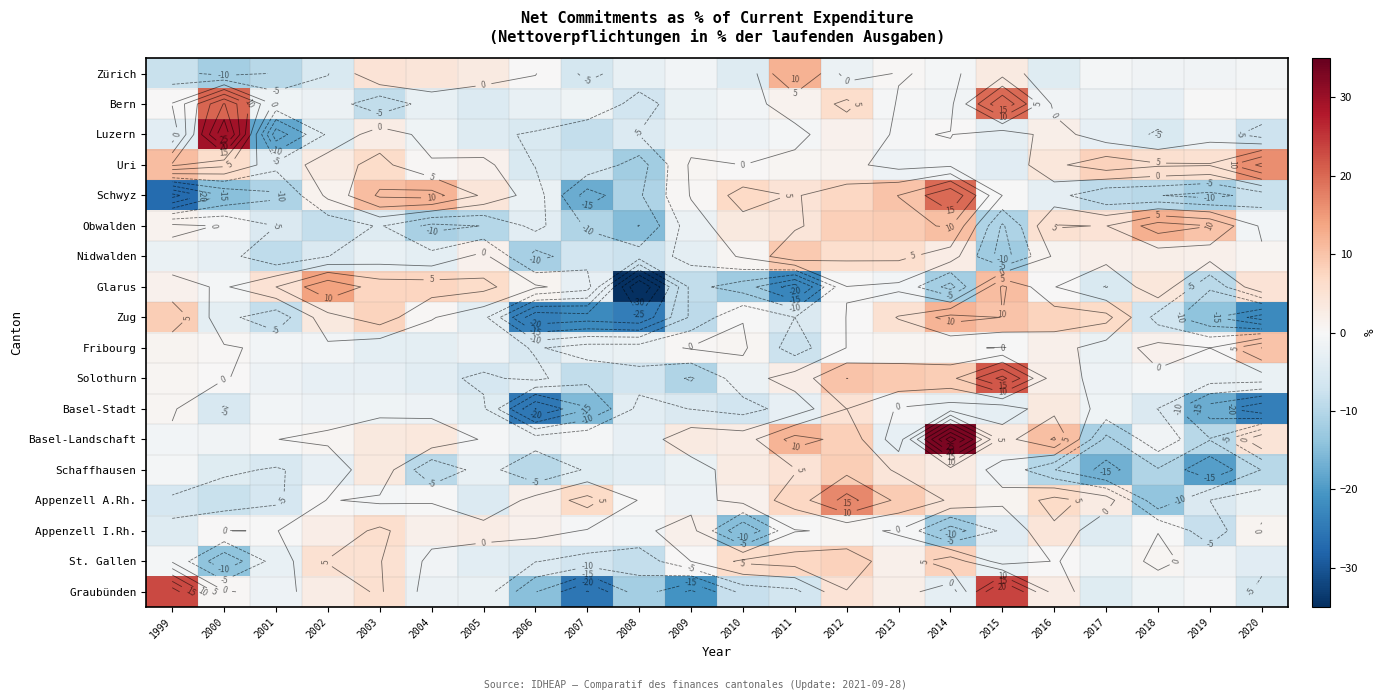

What value does the Basel-Stadt series have at 2008?

-3.6